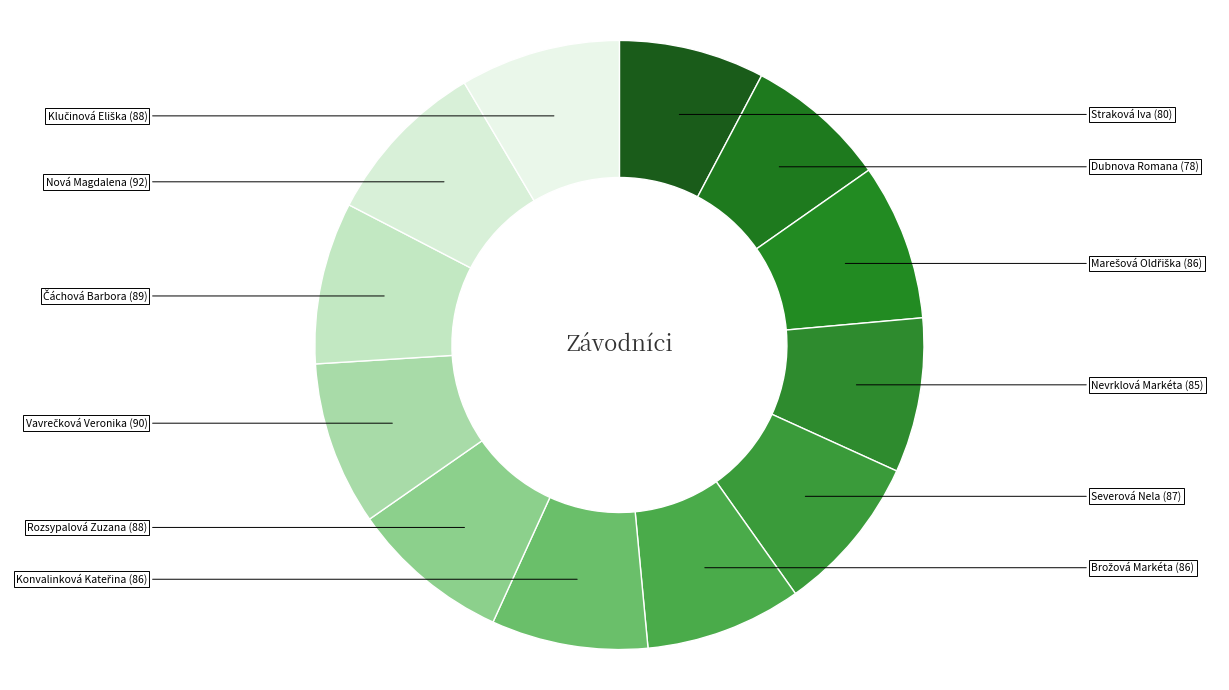

Count the number of slices in the pie.

12